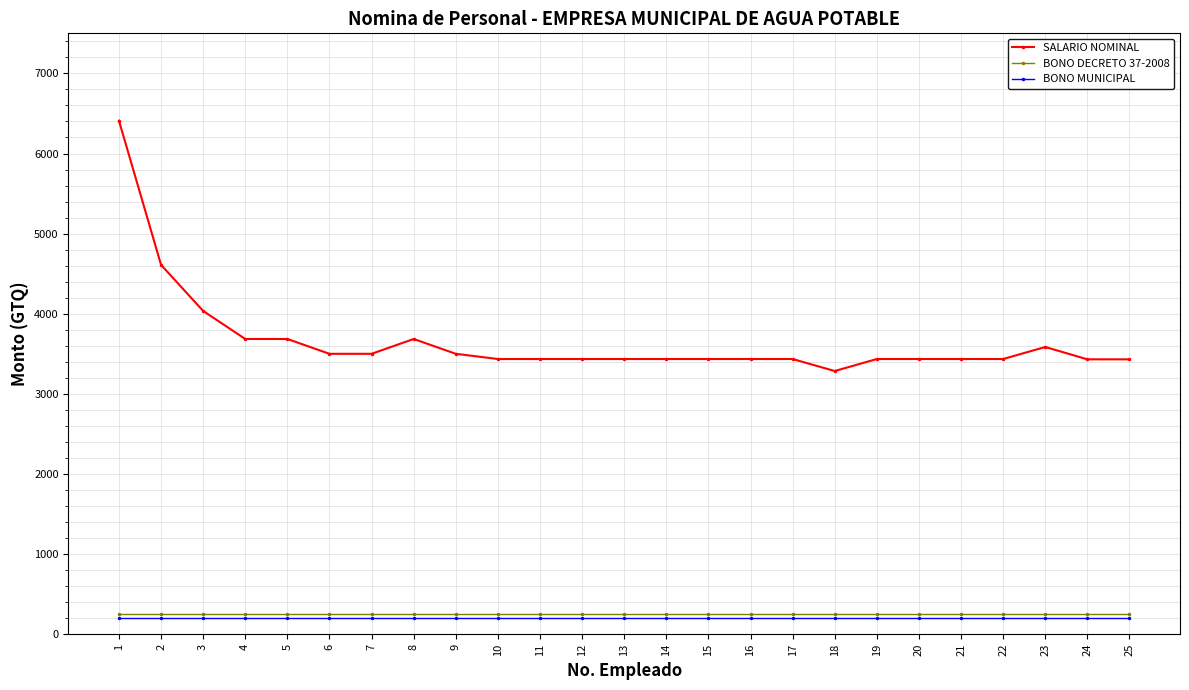

What is the minimum value shown in the chart?

200